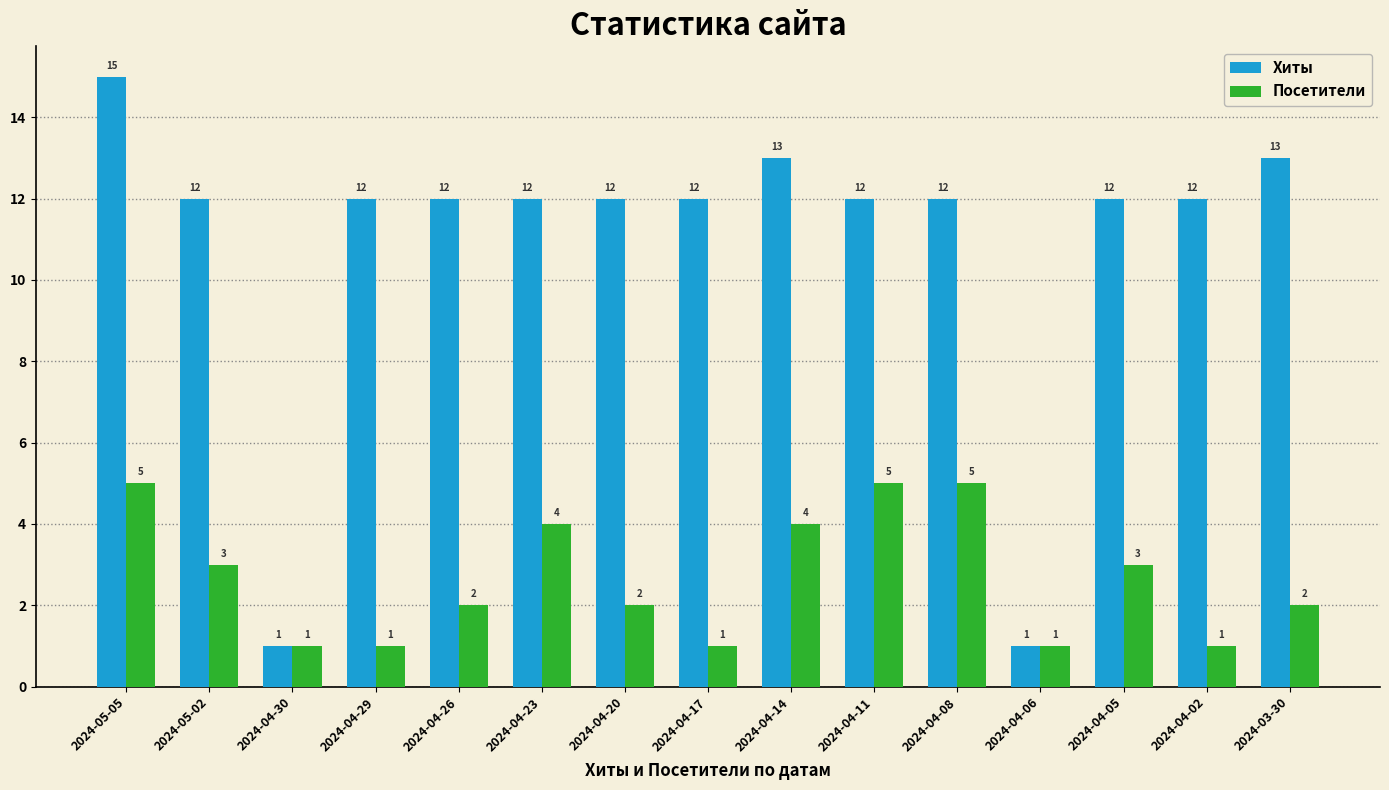

What is the minimum value for Посетители?

1